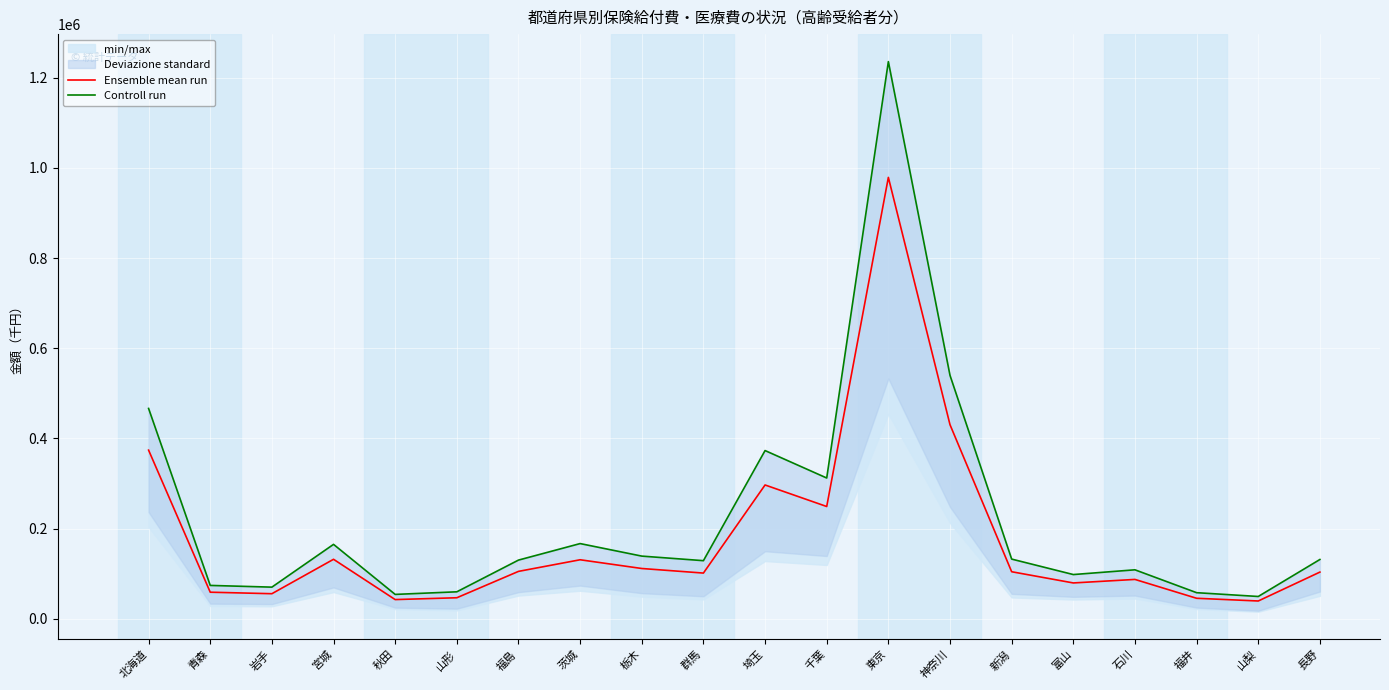

Read the Ensemble mean run value at 青森.

59180.7